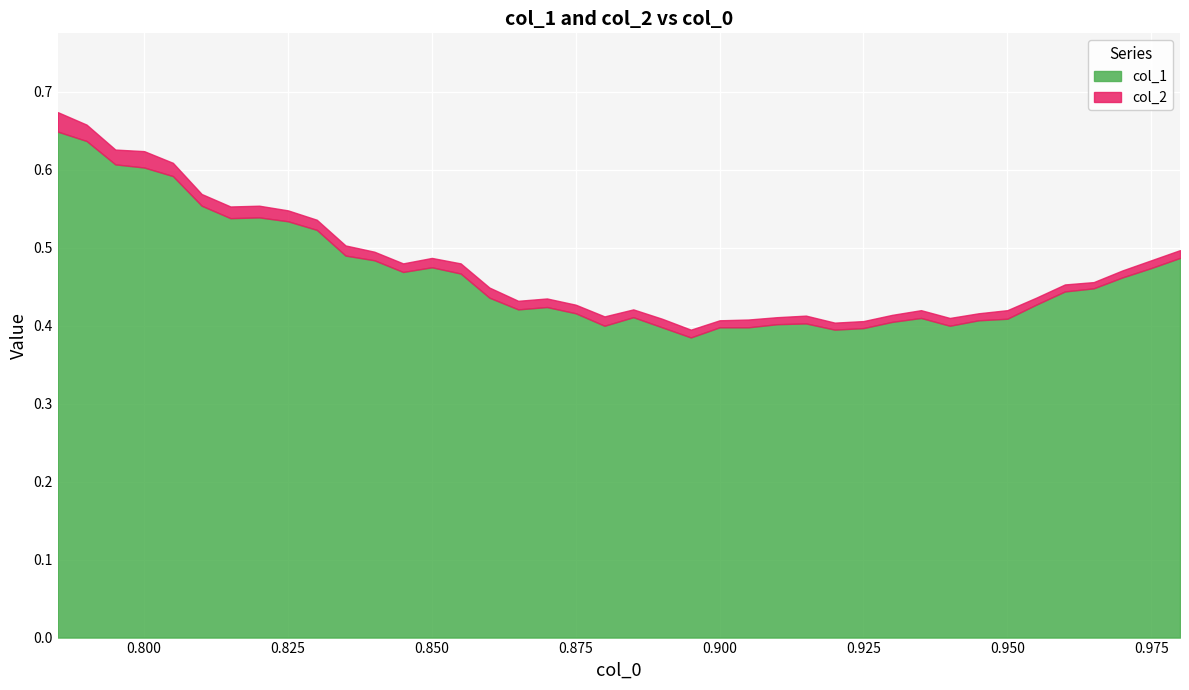

Which has a higher value, 0.92 or 0.975?

0.975